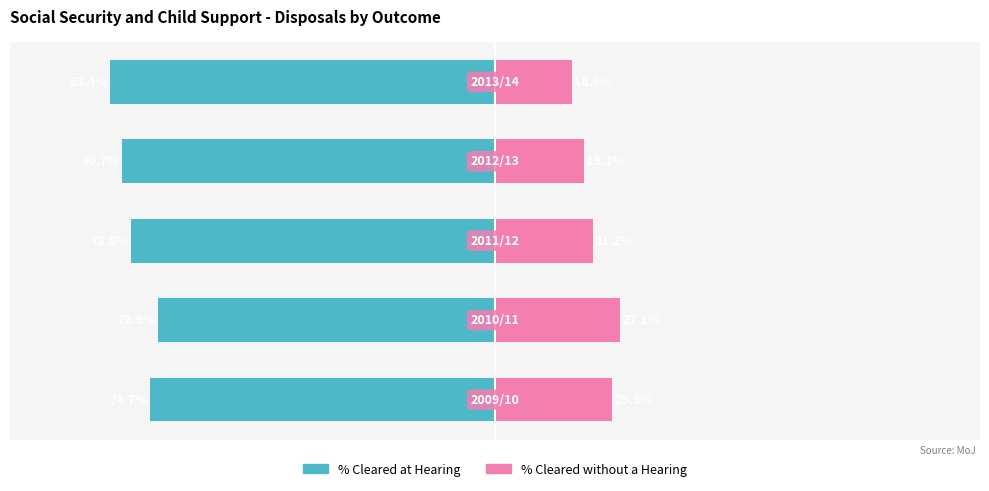

Which series has the largest total across all categories?

% Cleared at Hearing